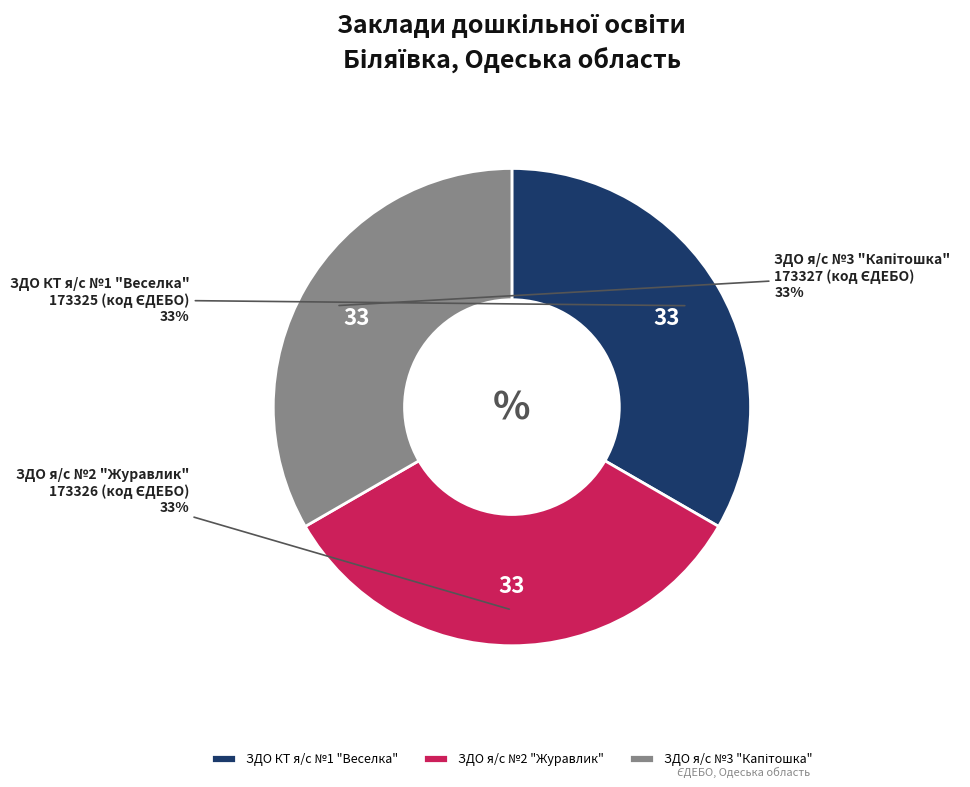

Is ЗДО я/с №2 "Журавлик" the majority of the pie?

No